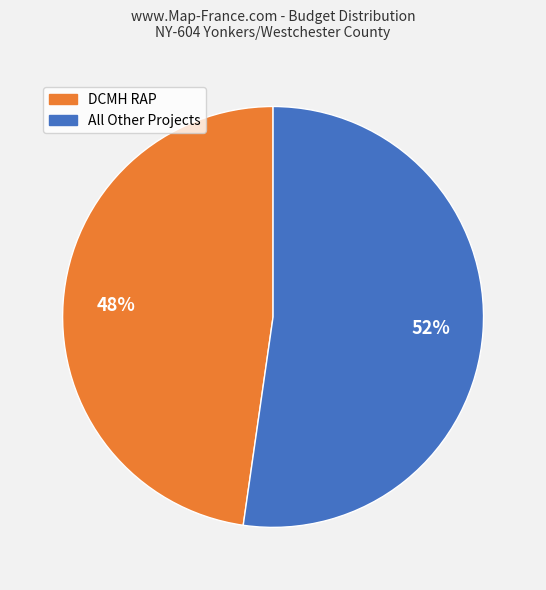

Does any single category account for the majority?

Yes